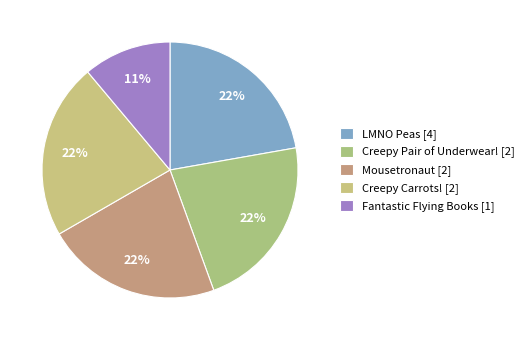

Combined, do Mousetronaut [2] and LMNO Peas [4] account for over 50%?

No